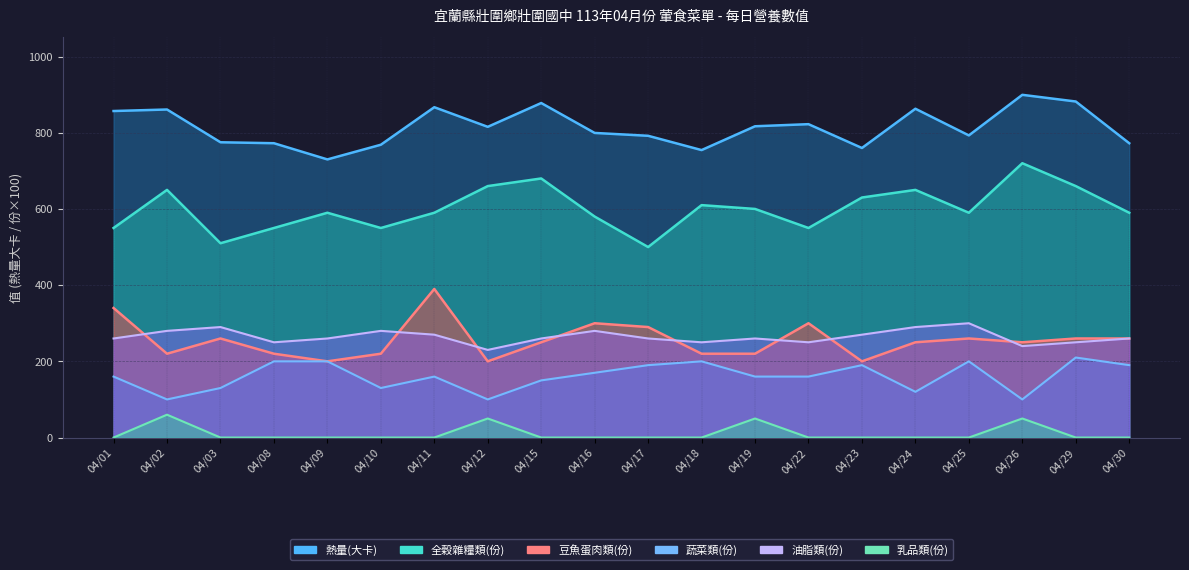

Where does the 油脂類(份) series first go above 260?

04/02